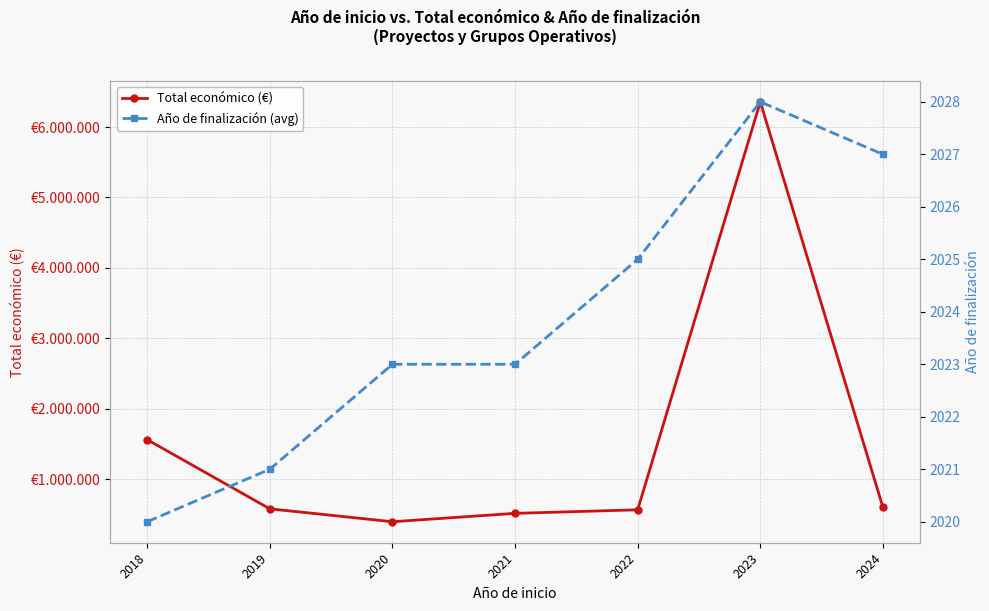

True or false: Total económico (€) has a value of 577592.0 at 2019.

True